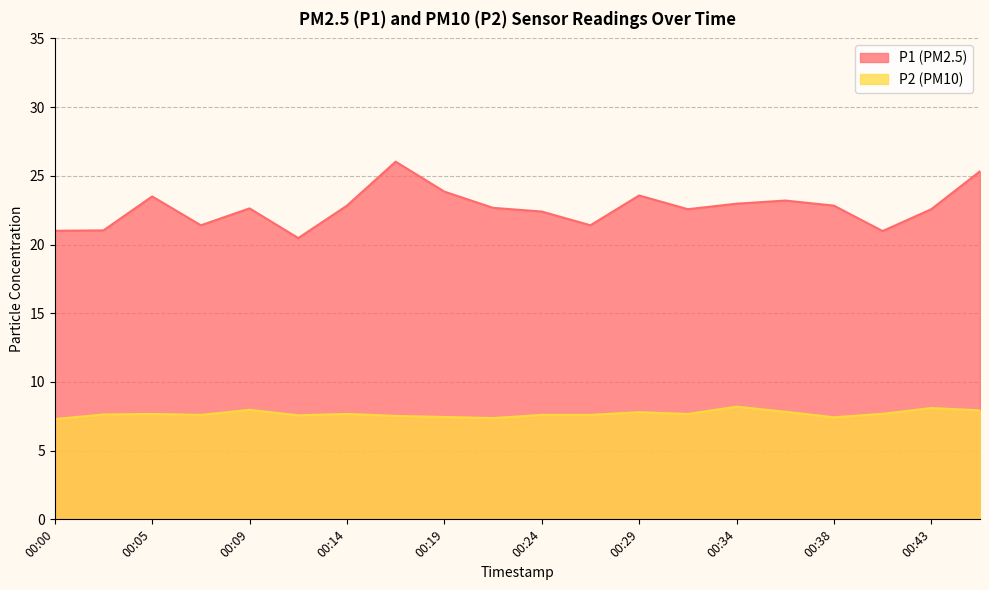

How many distinct data groups are displayed?

2